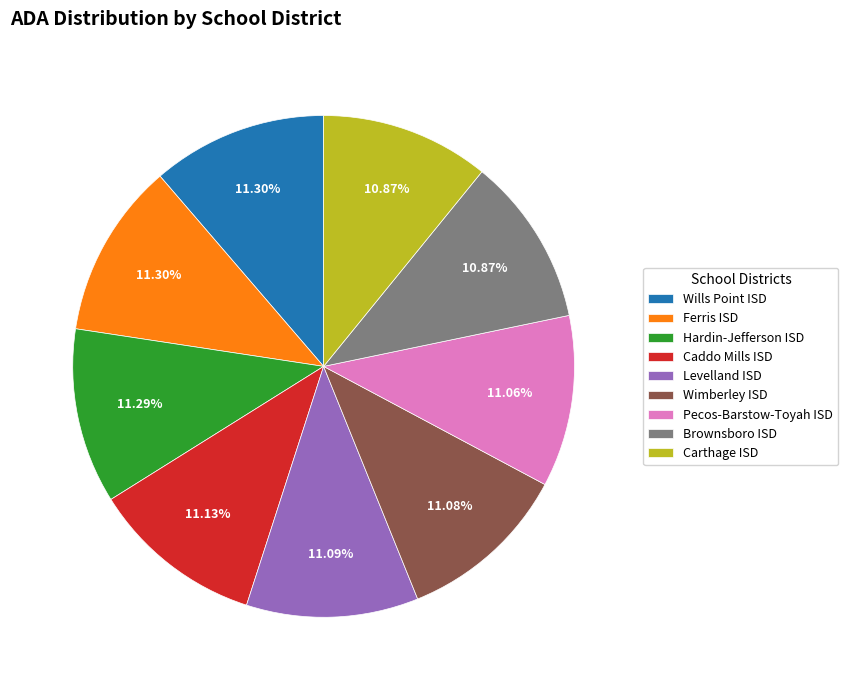

Do Carthage ISD and Wimberley ISD together represent more than half of the pie?

No